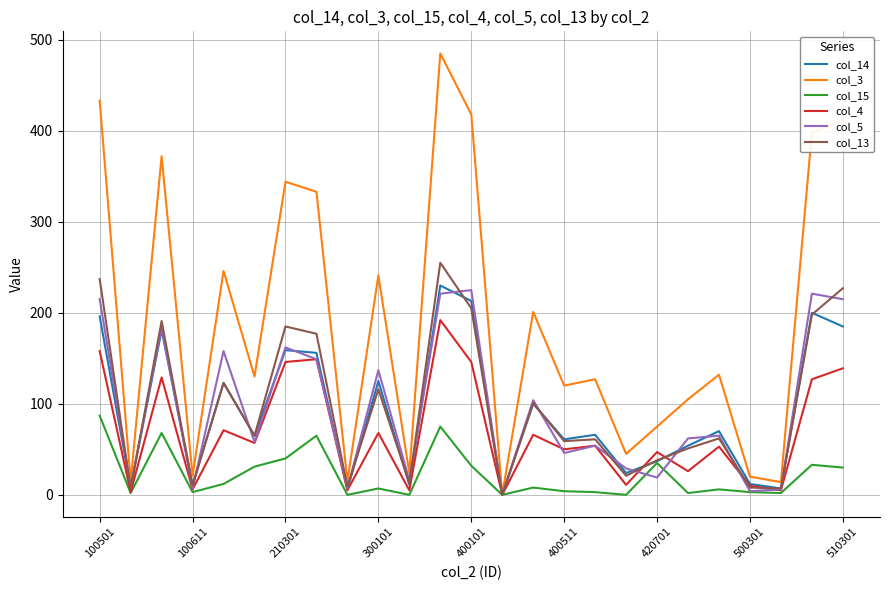

Which series has the largest total across all categories?

col_3